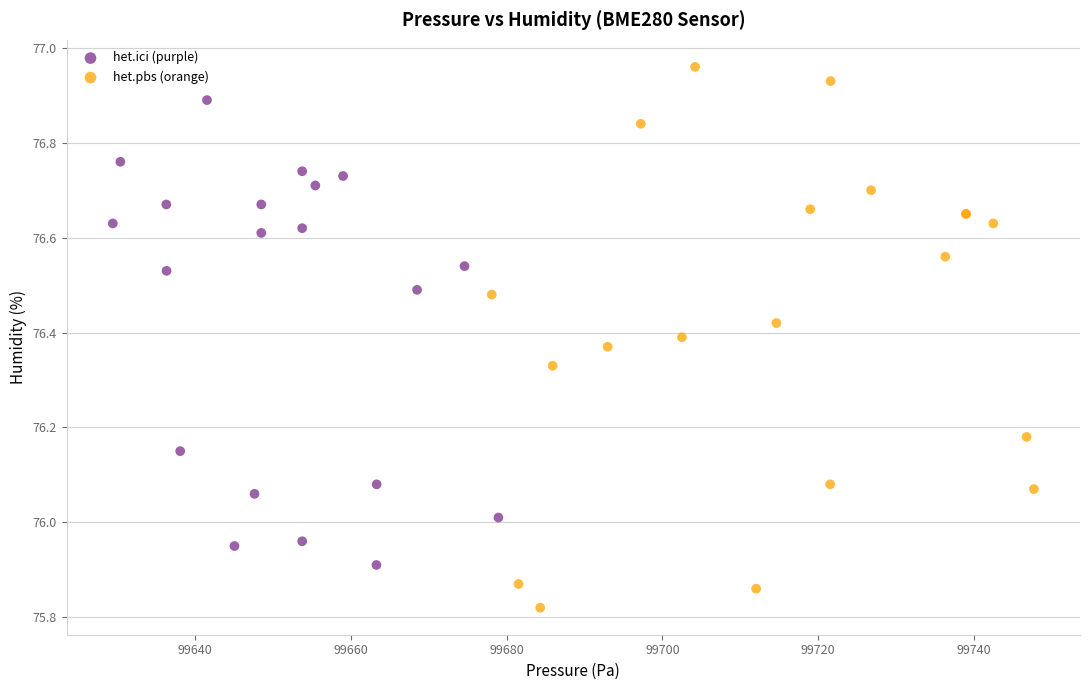

Which series contains the lowest Y value?

het.pbs (orange)